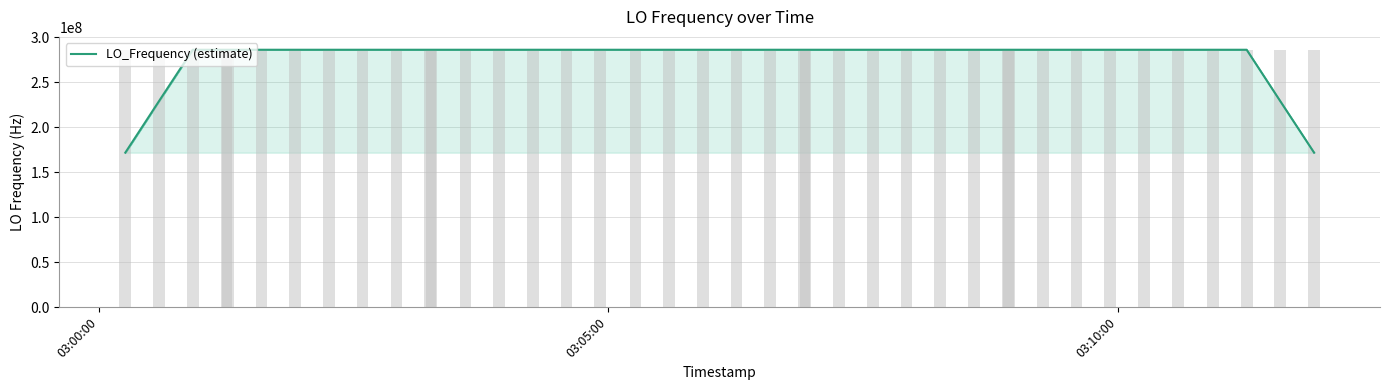

What is the lowest value of the LO_Frequency (estimate) series?

171628198.5